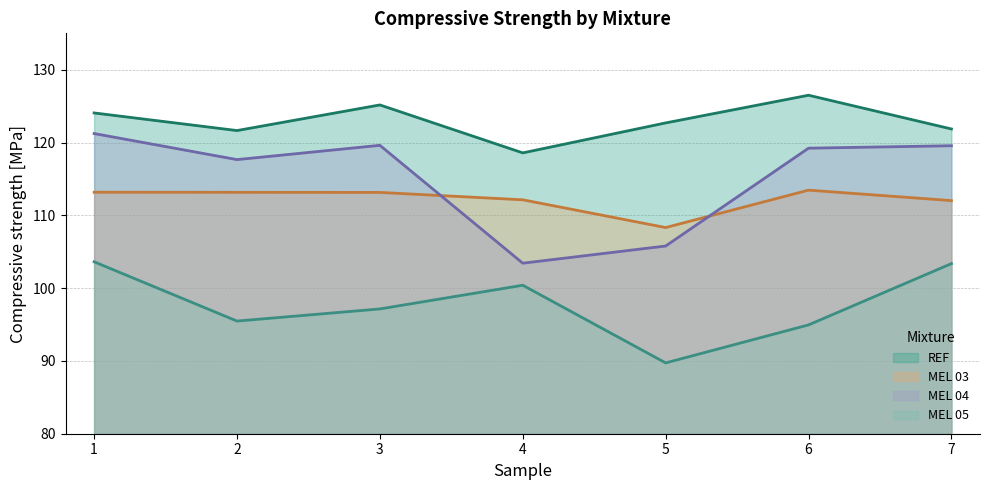

The value of REF at 4 is 118.6. True or false?

True